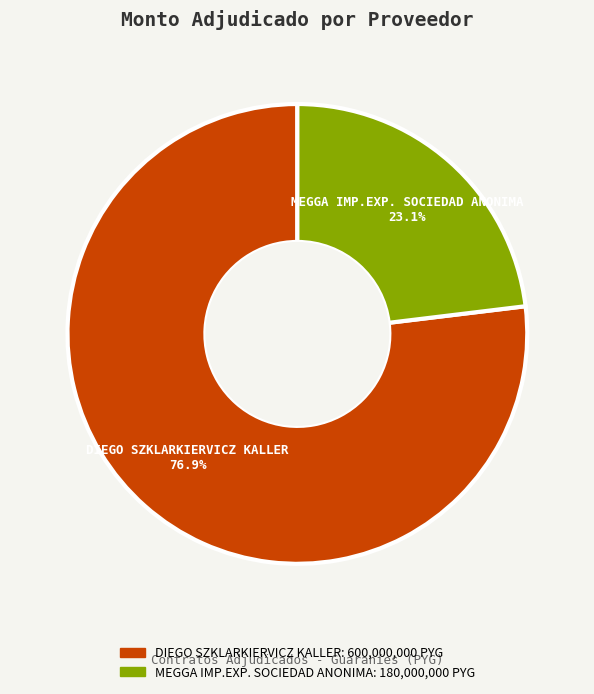

Which slice is the largest?

DIEGO SZKLARKIERVICZ KALLER